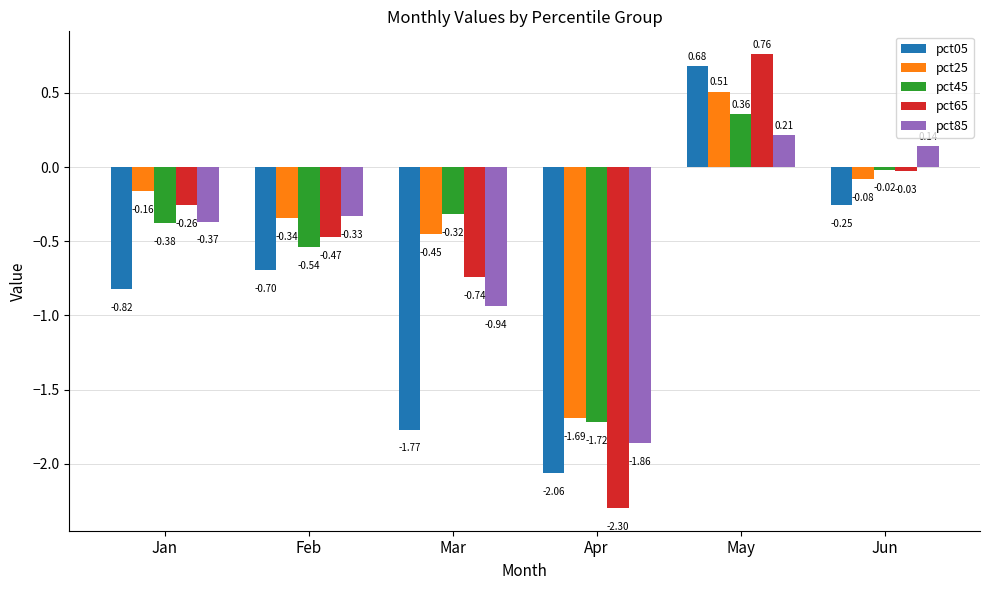

Rank the series at Apr from highest to lowest value.

pct25, pct45, pct85, pct05, pct65